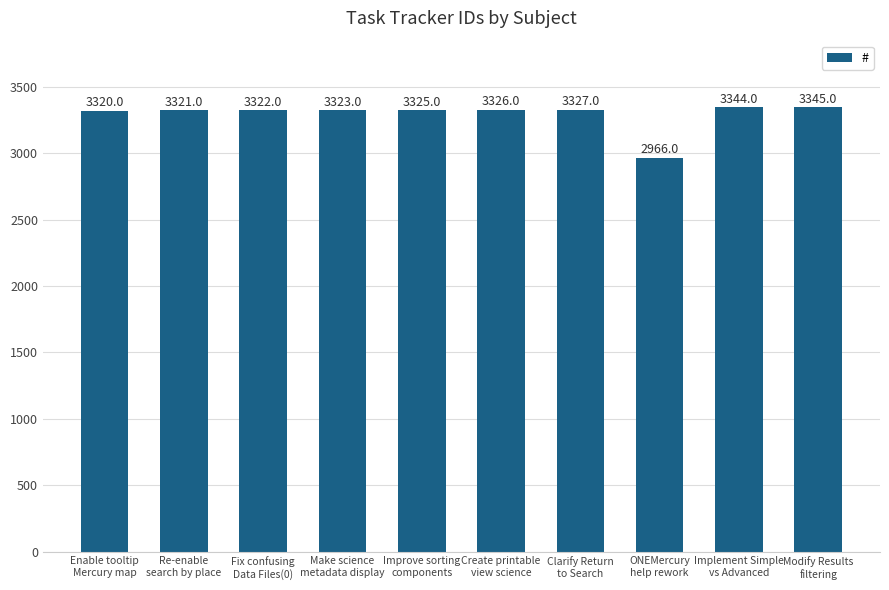

What is the change in value from Make science
metadata display to Modify Results
filtering?

+22